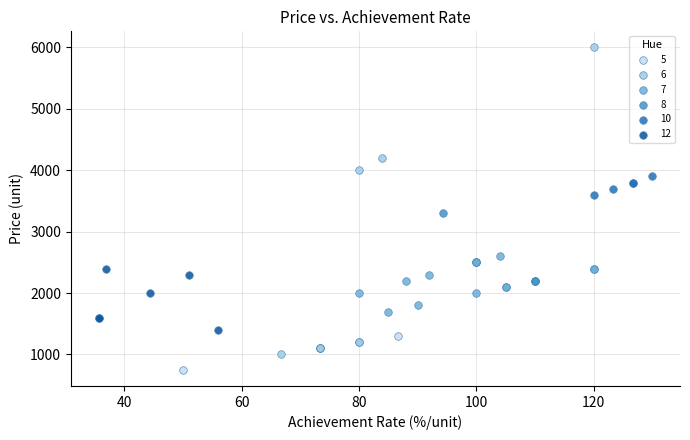

Which series reaches the maximum Y coordinate?

6